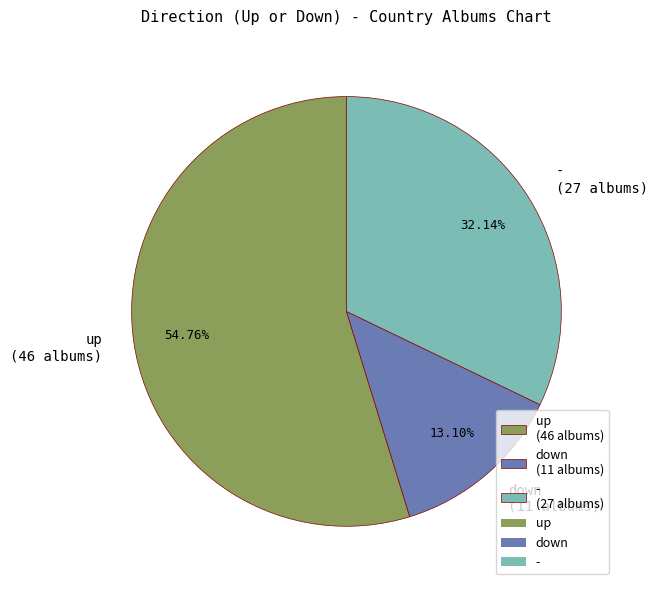

Rank the categories by value from lowest to highest.

down, -, up